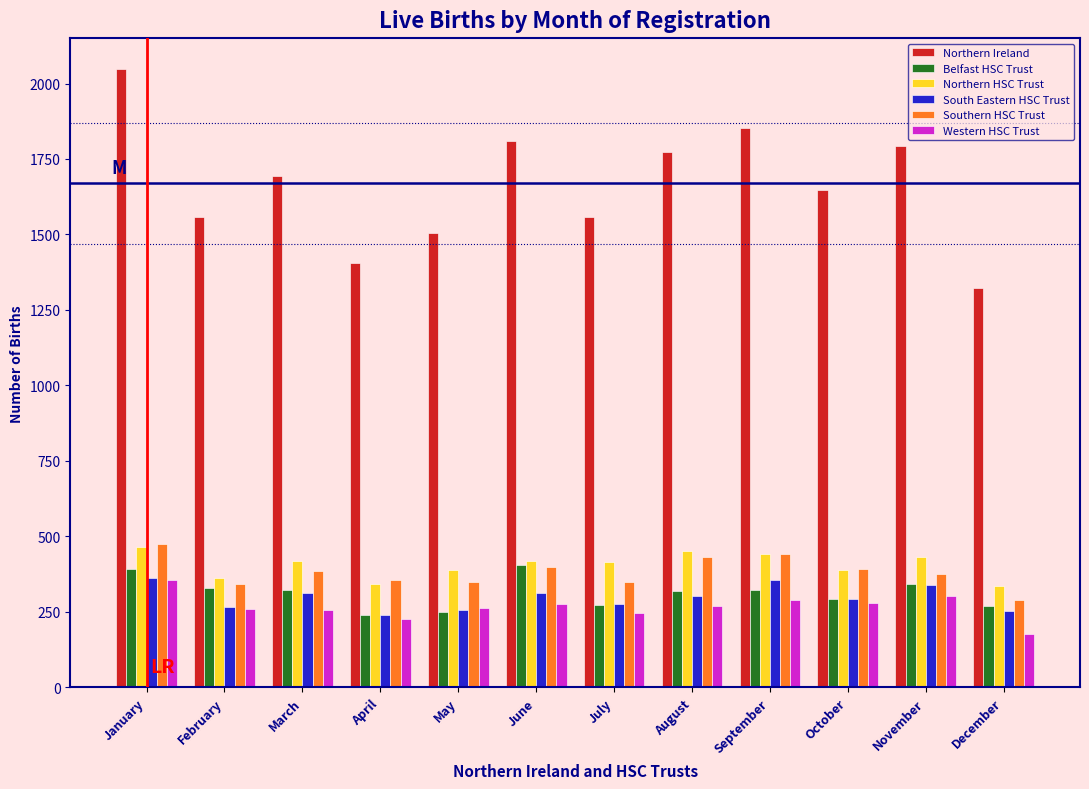

What is the minimum value shown in the chart?

176